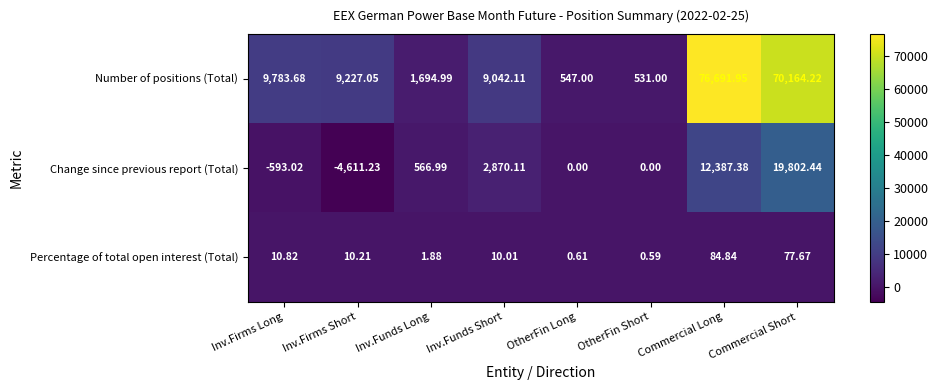

Rank the categories by Number of positions (Total) value from highest to lowest.

Commercial Long, Commercial Short, Inv.Firms Long, Inv.Firms Short, Inv.Funds Short, Inv.Funds Long, OtherFin Long, OtherFin Short